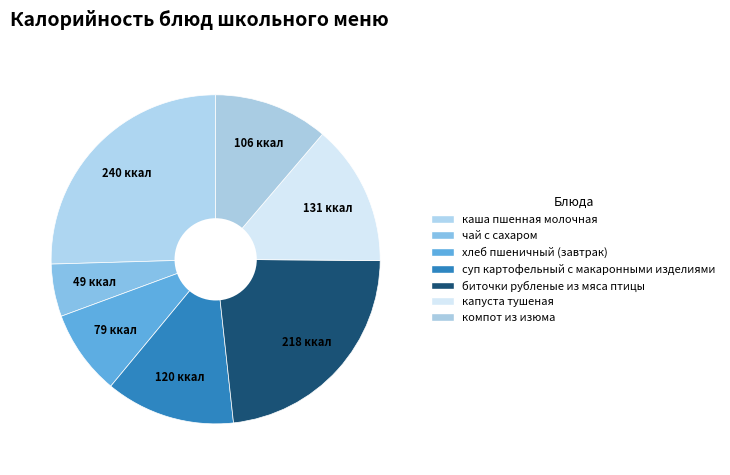

Count the number of slices in the pie.

7